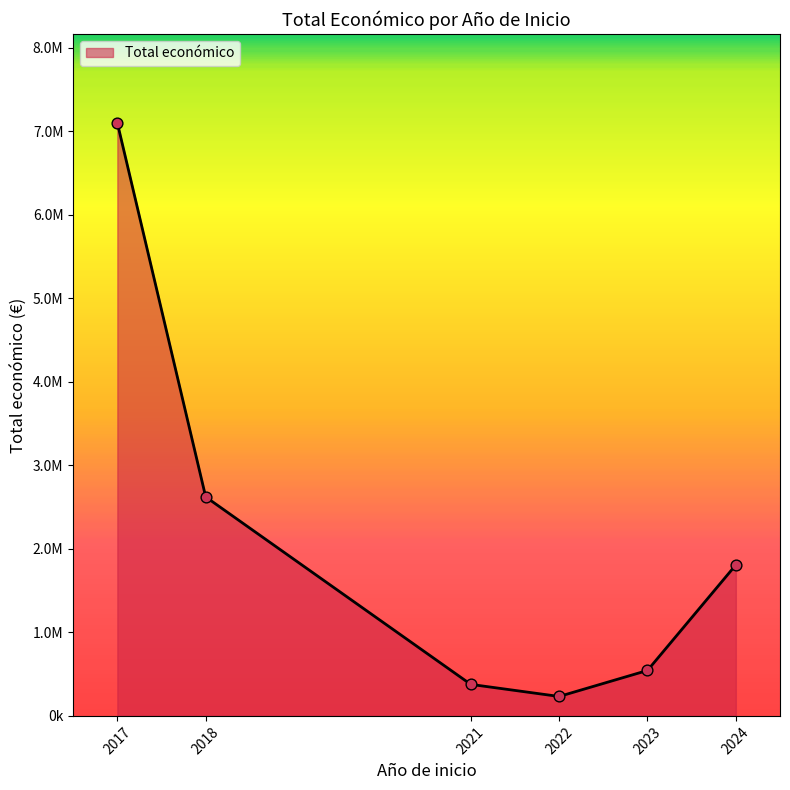

What is the ratio of the value at 2022 to the value at 2018?

0.1